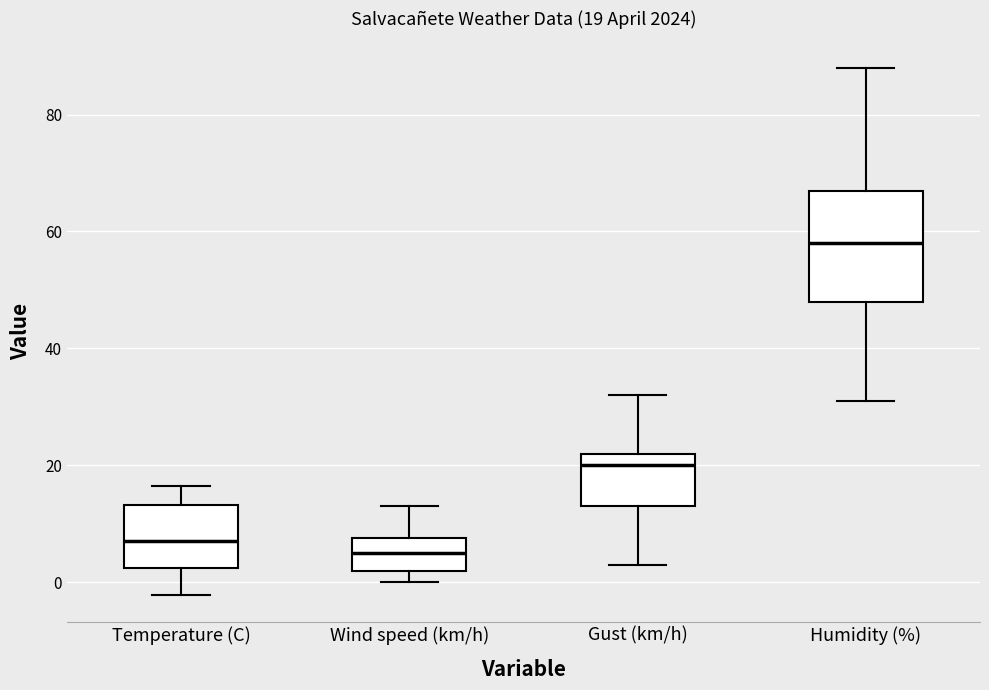

Which box has the lowest median line?

Wind speed (km/h)